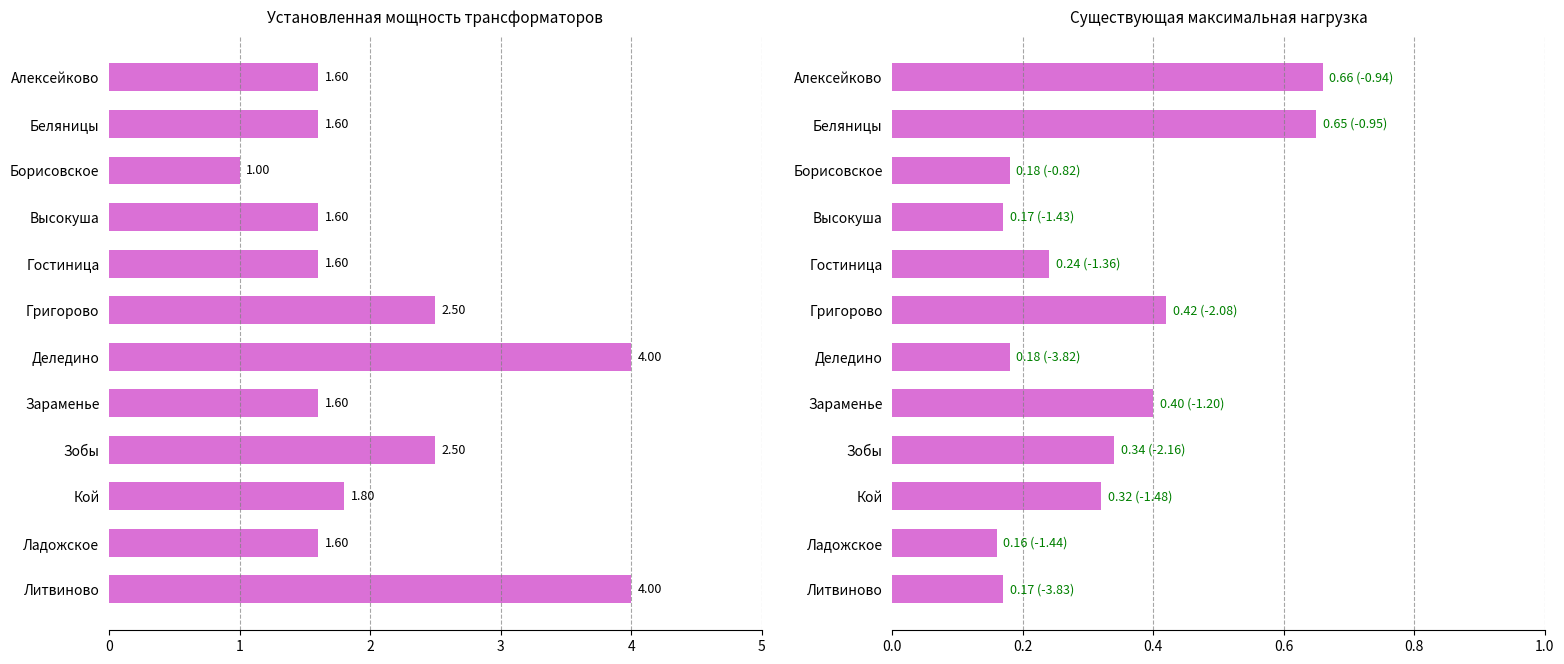

What is the average value of the Установленная мощность (col_2) series?

2.1